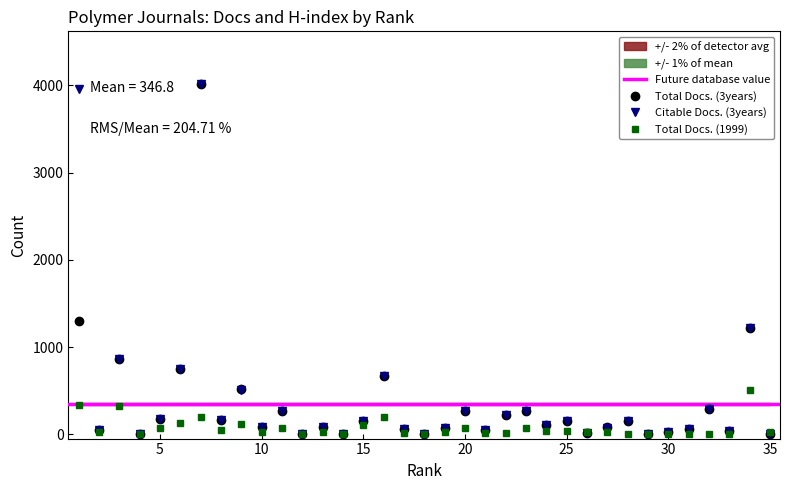

The Citable Docs. (3years) series shows 143 at 13. True or false?

False